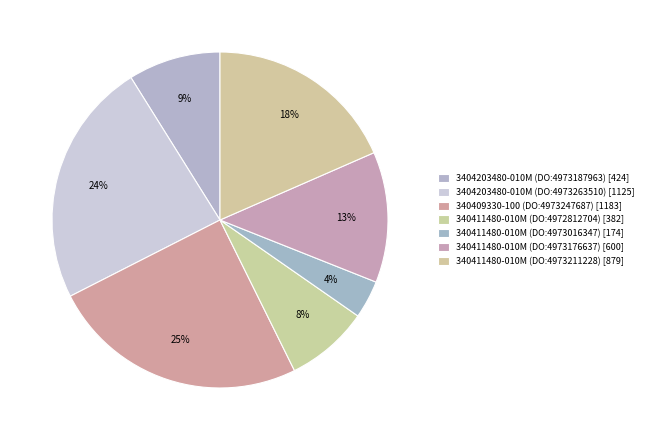

Which slice is the largest?

340409330-100 (DO:4973247687)